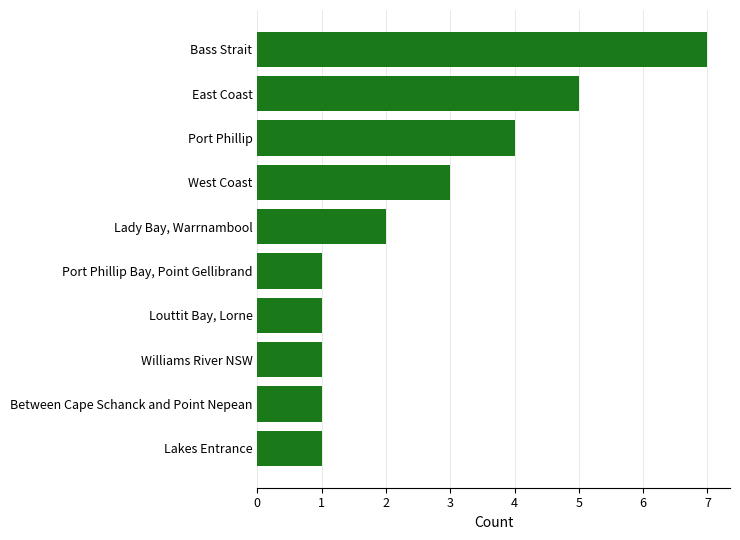

What is the maximum value shown in the chart?

7